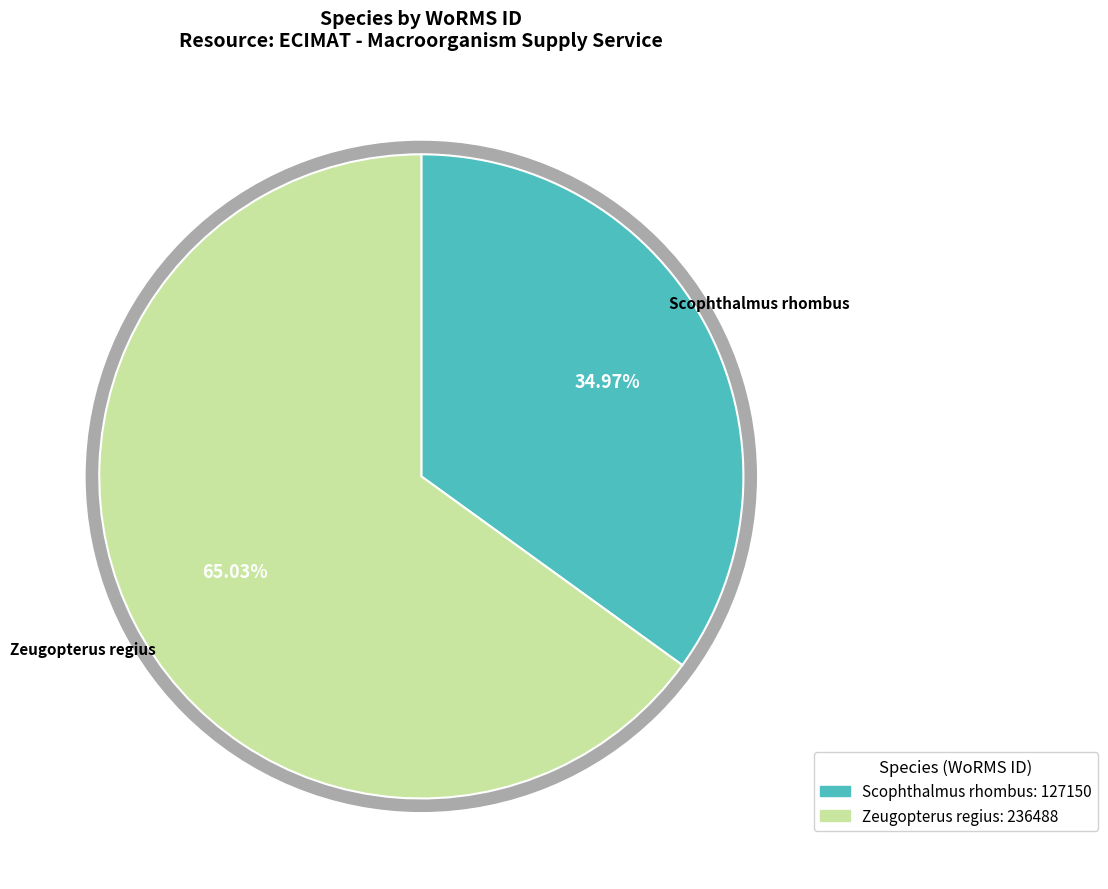

What is the change in value from Scophthalmus rhombus to Zeugopterus regius?

+109338